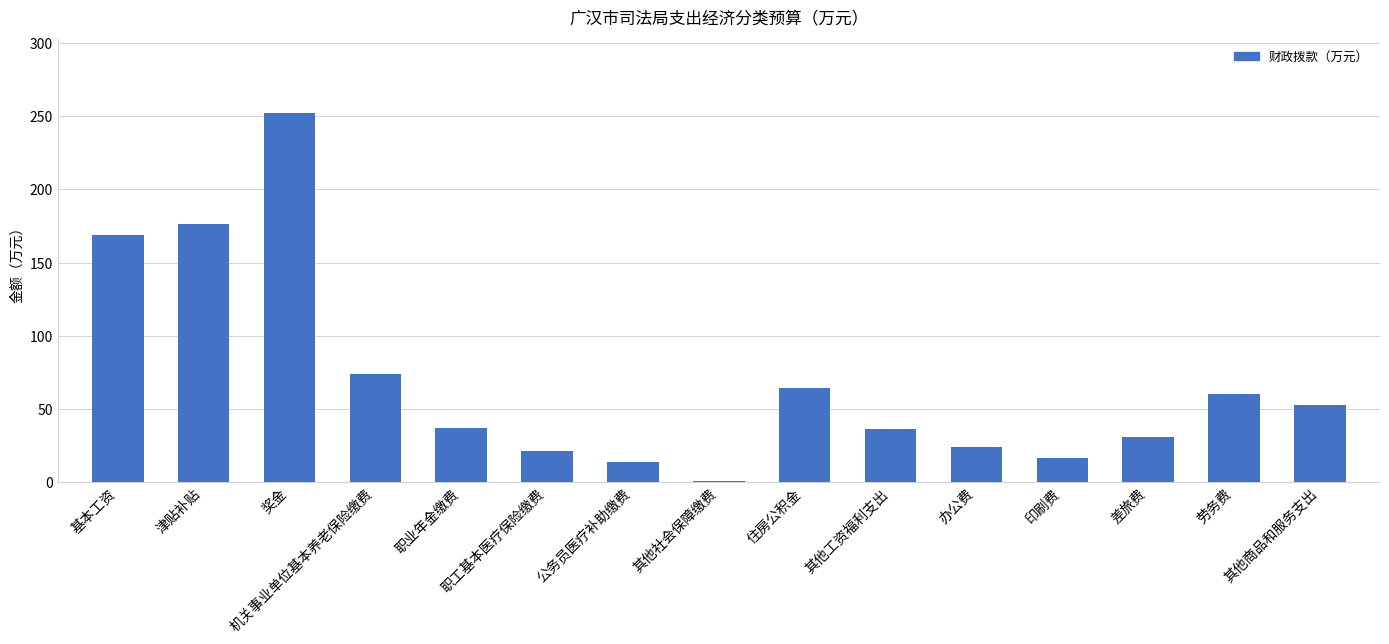

What is the maximum value shown in the chart?

252.3